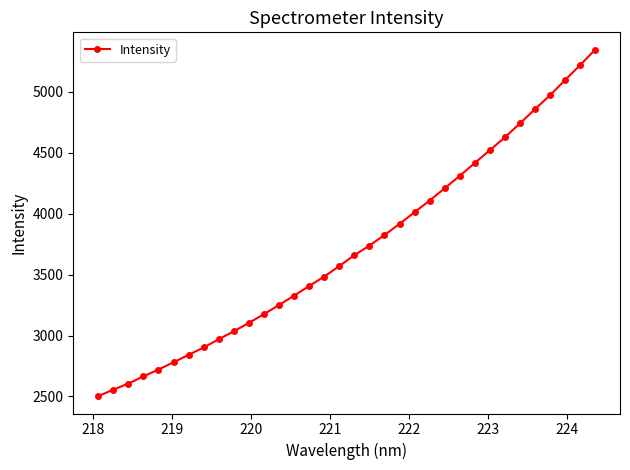

What is the value of the 12th point from the left?

3176.1